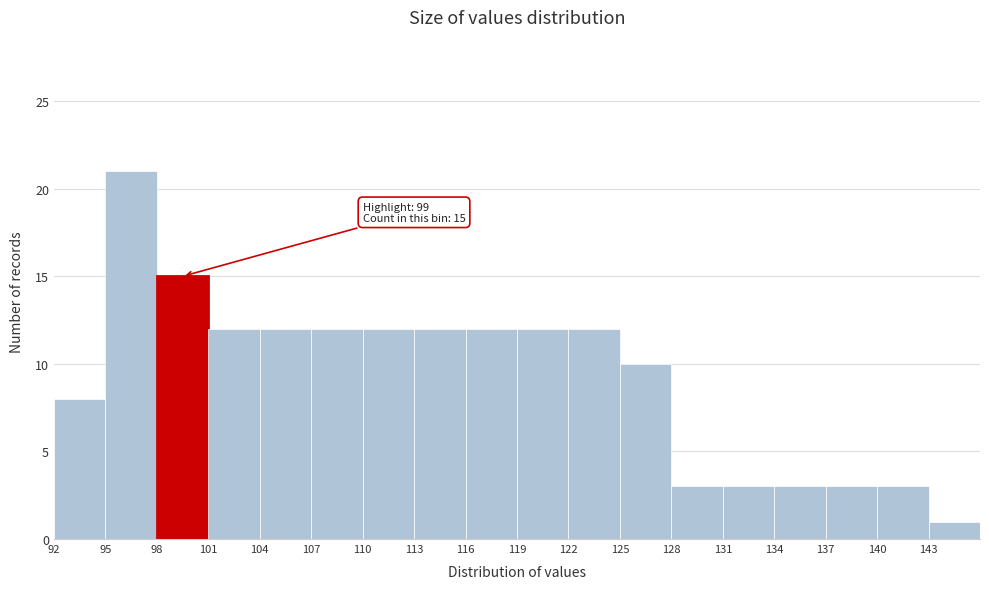

Over which range of the x-axis is the bar tallest?

95 to 98